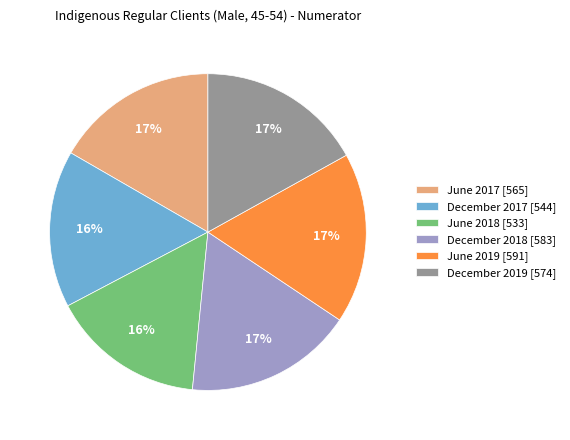

What percentage is the June 2019 slice, to the nearest percent?

17%